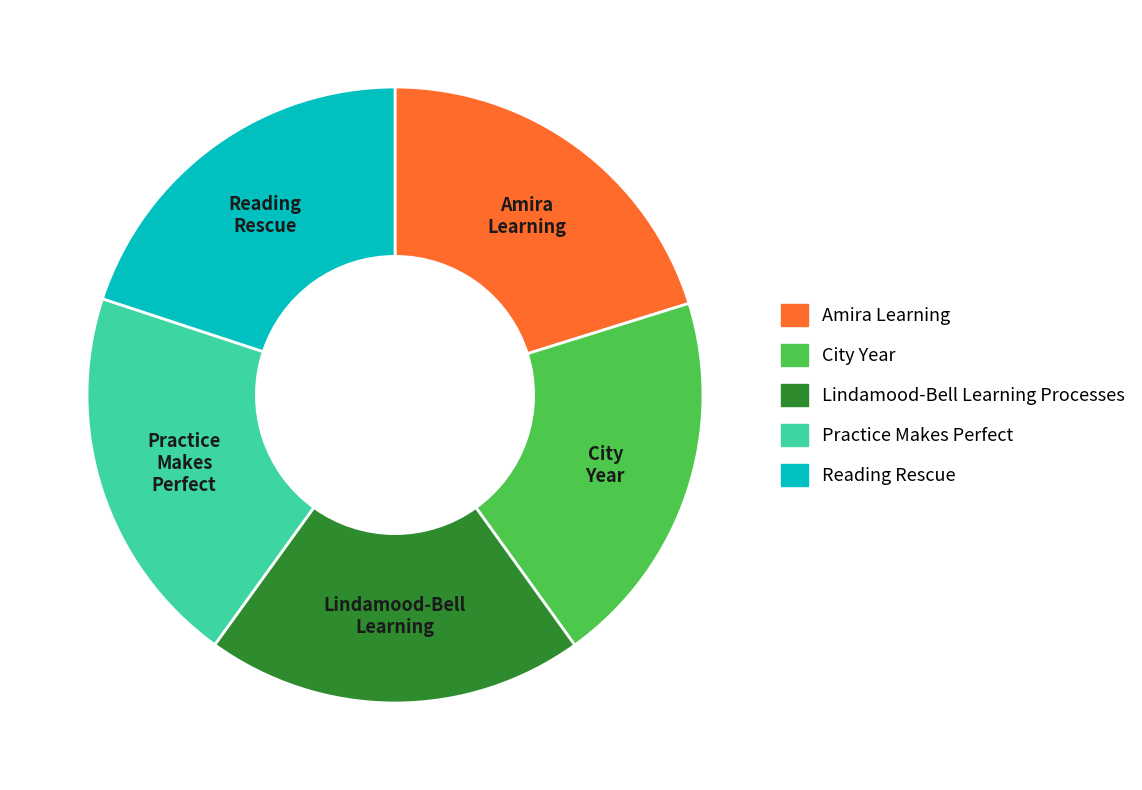

How many segments does this pie chart have?

5